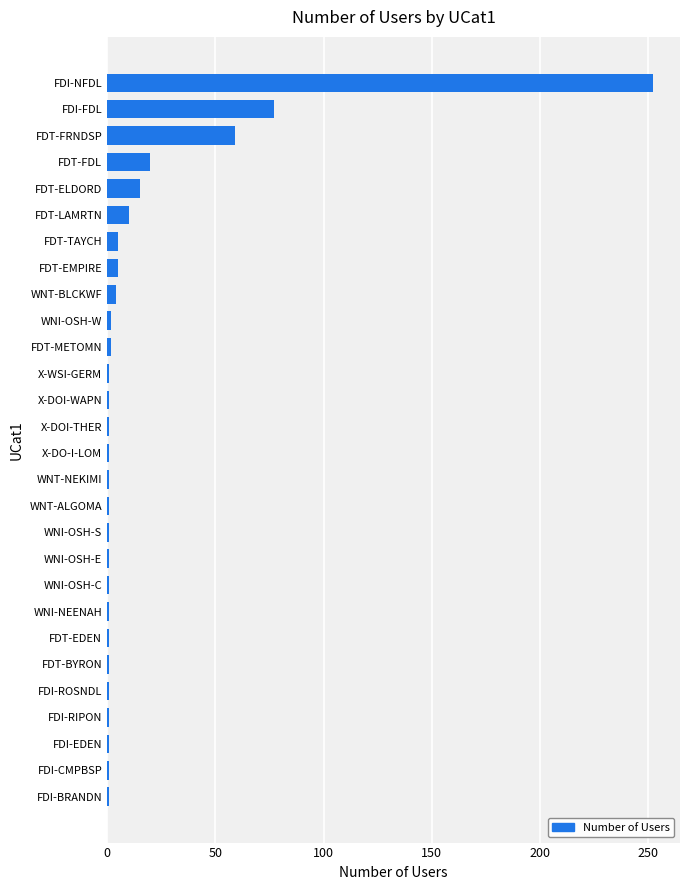

At which category does the chart reach its peak across all series?

FDI-NFDL